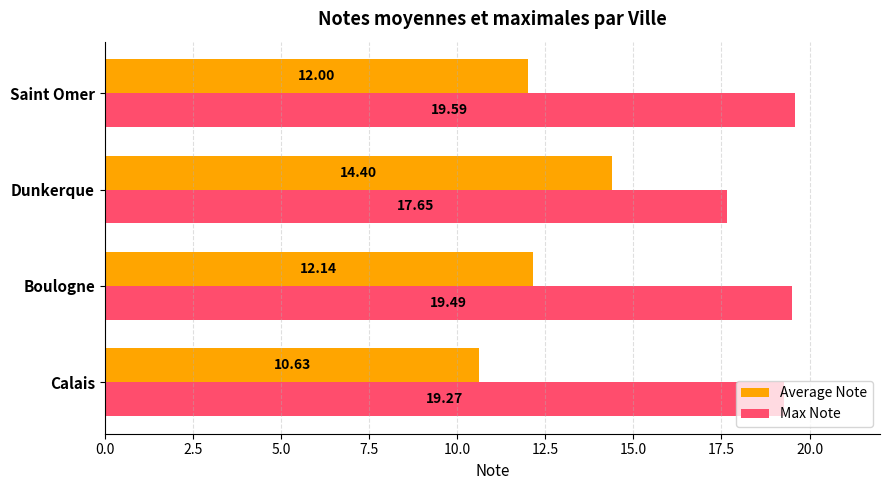

What is the average value of the Max Note series?

19.0